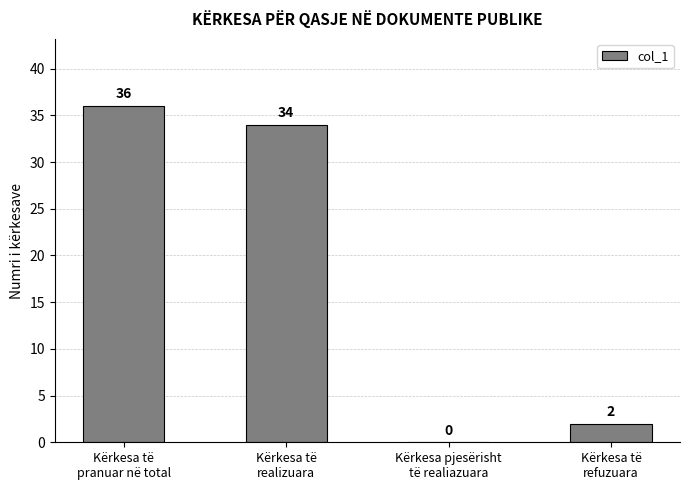

Reading left to right, what are all the values shown in this chart?

36	34	0	2